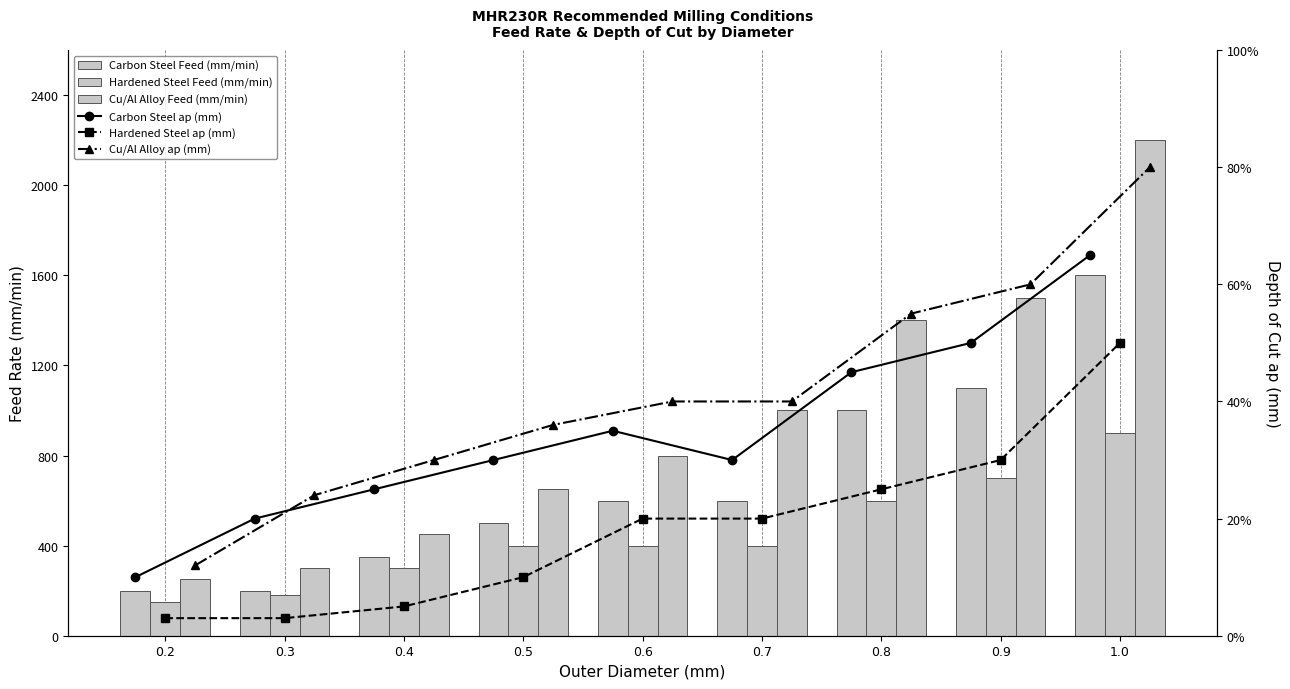

Does the chart contain any negative values?

No